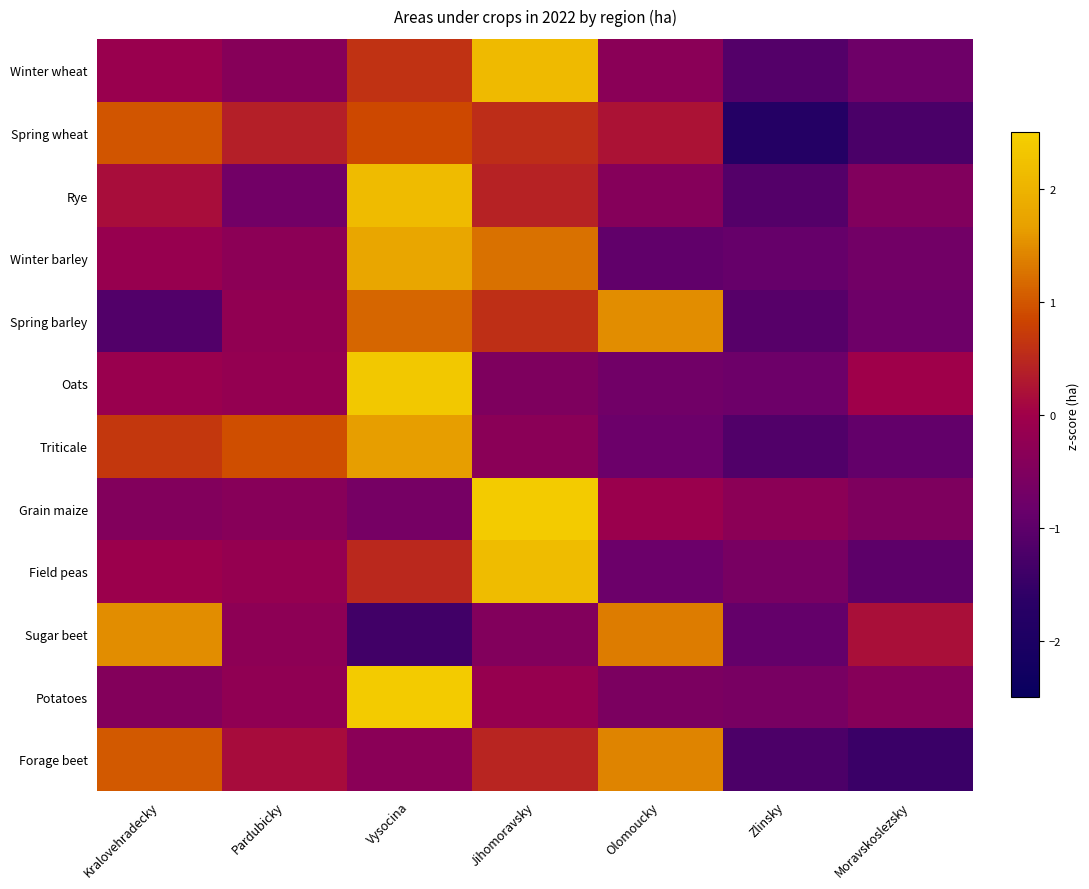

Rank the series by their maximum value, from lowest to highest.

Spring wheat, Forage beet, Sugar beet, Spring barley, Triticale, Winter barley, Winter wheat, Rye, Field peas, Oats, Grain maize, Potatoes